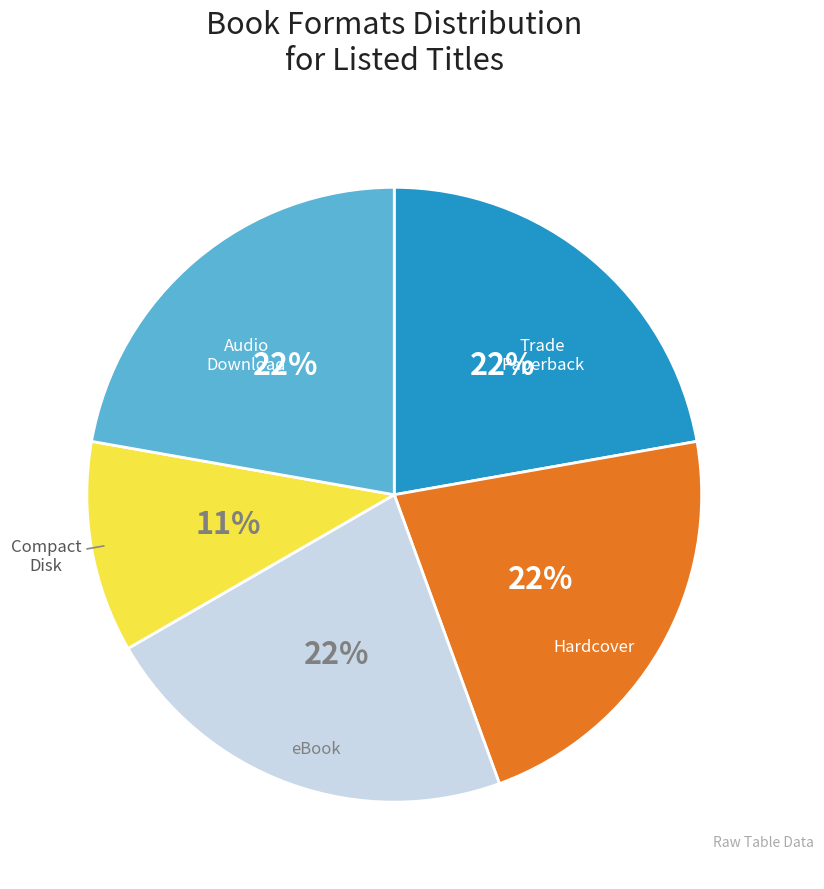

Count the number of slices in the pie.

5